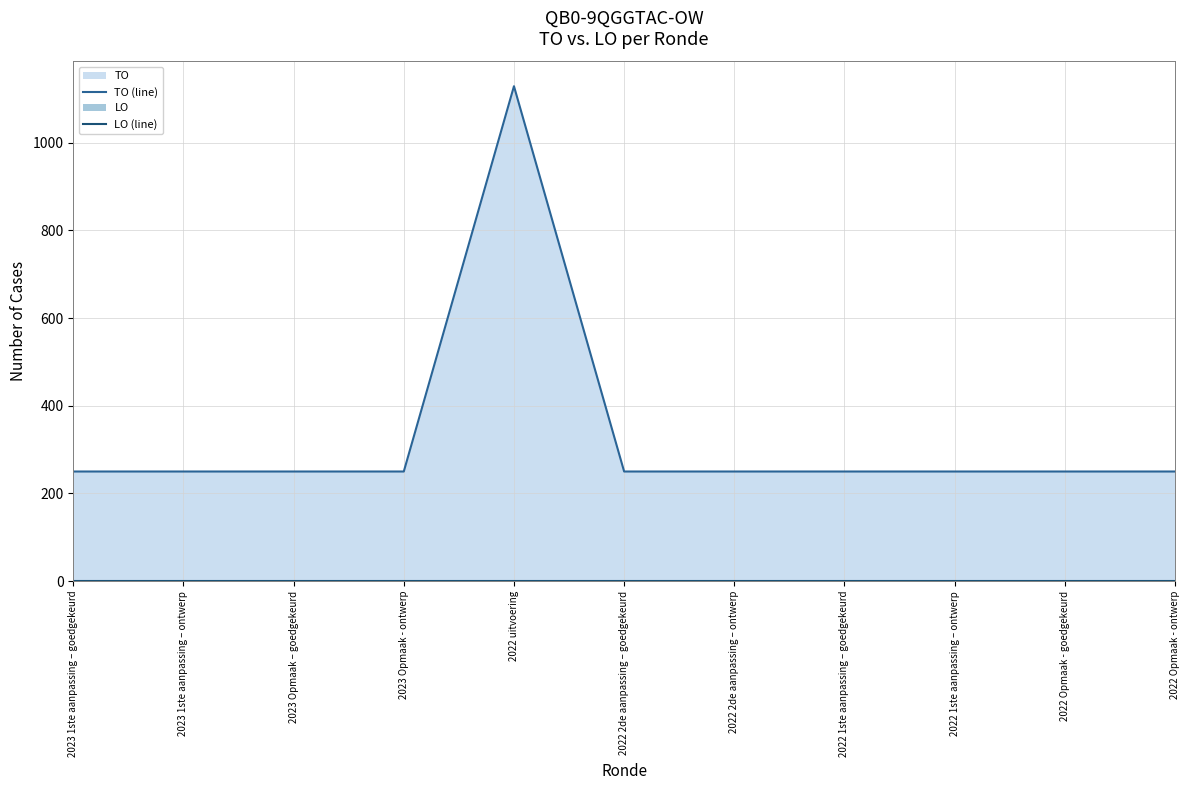

True or false: TO (line) has a value of 250 at 2022 2de aanpassing – ontwerp.

True